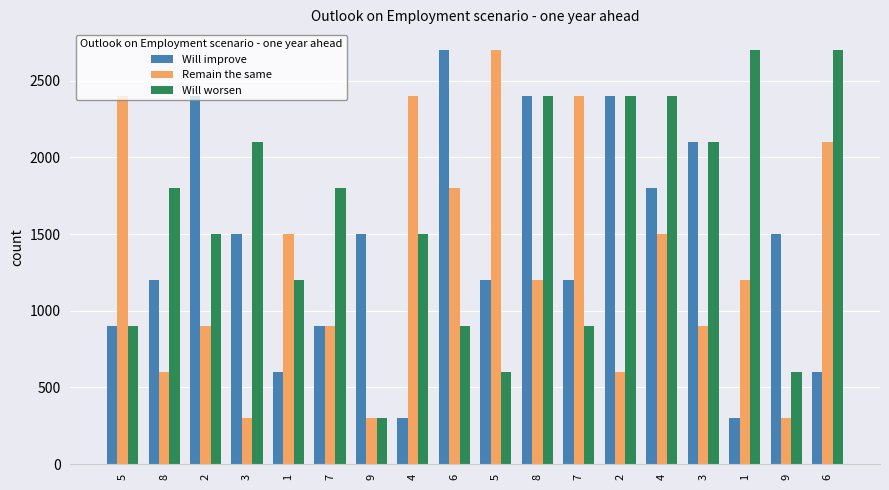

Rank the series by their maximum value, from lowest to highest.

Will improve, Remain the same, Will worsen